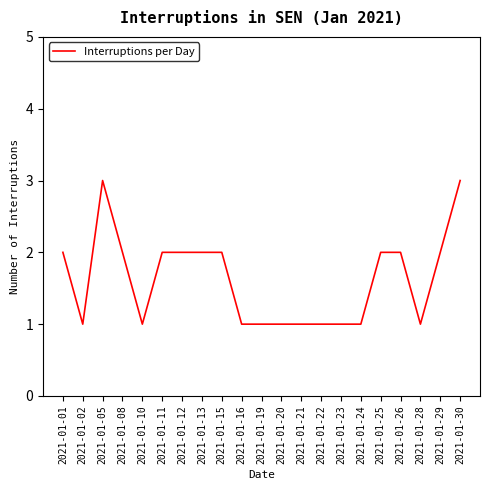

What is the maximum value shown in the chart?

3